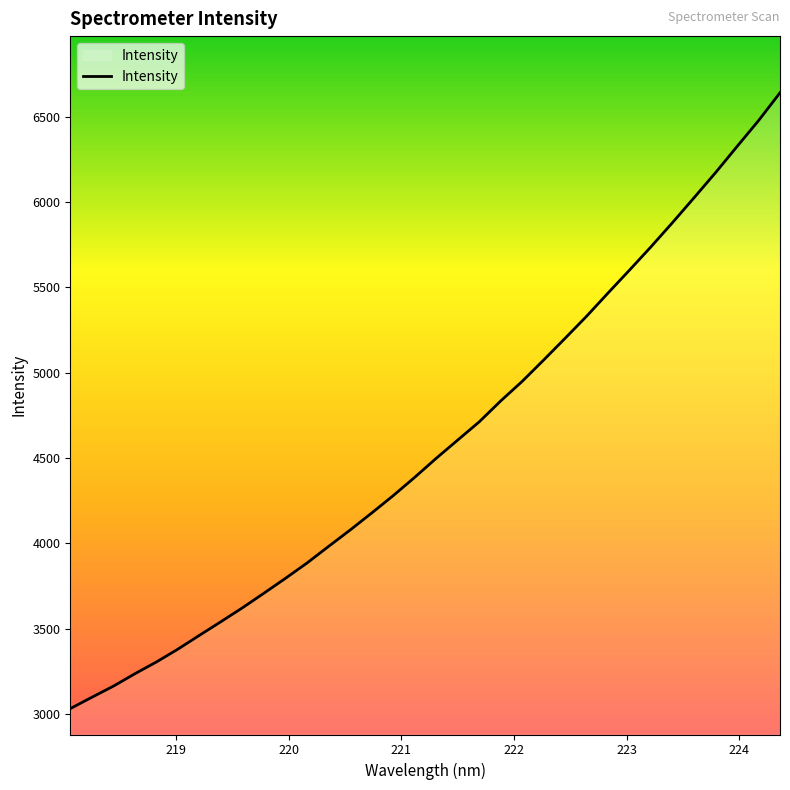

True or false: the data has more than 0 interior local peaks.

False